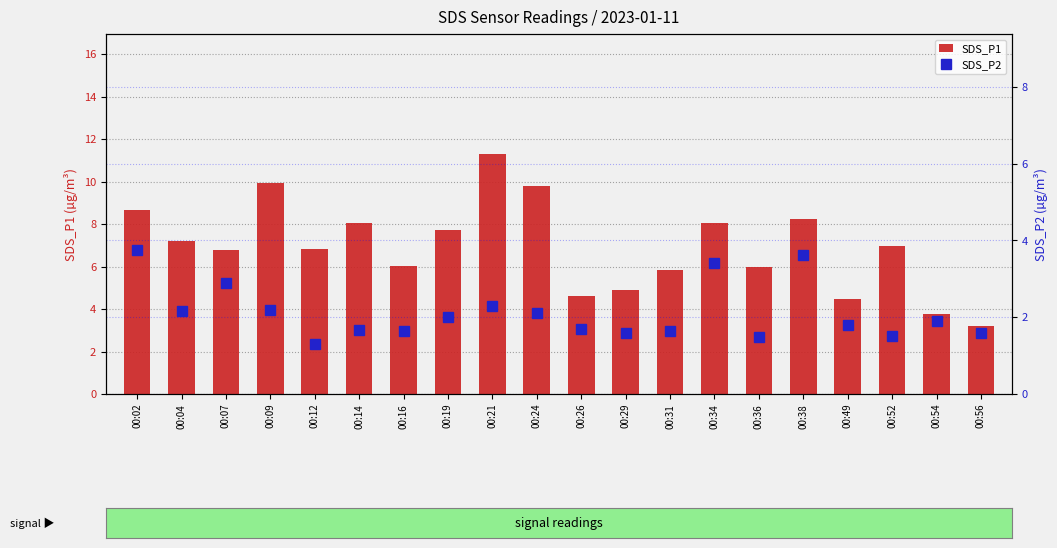

What is the minimum value shown in the chart?

1.3